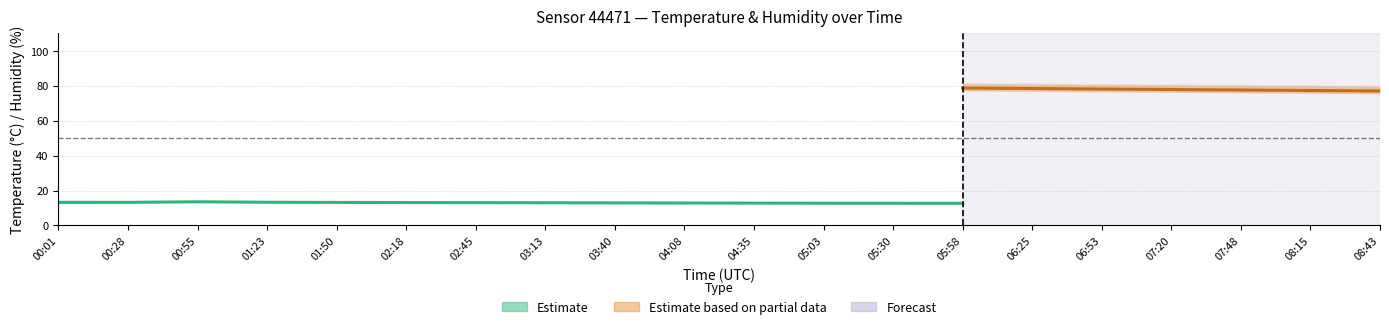

What position from the right is 06:53?

5